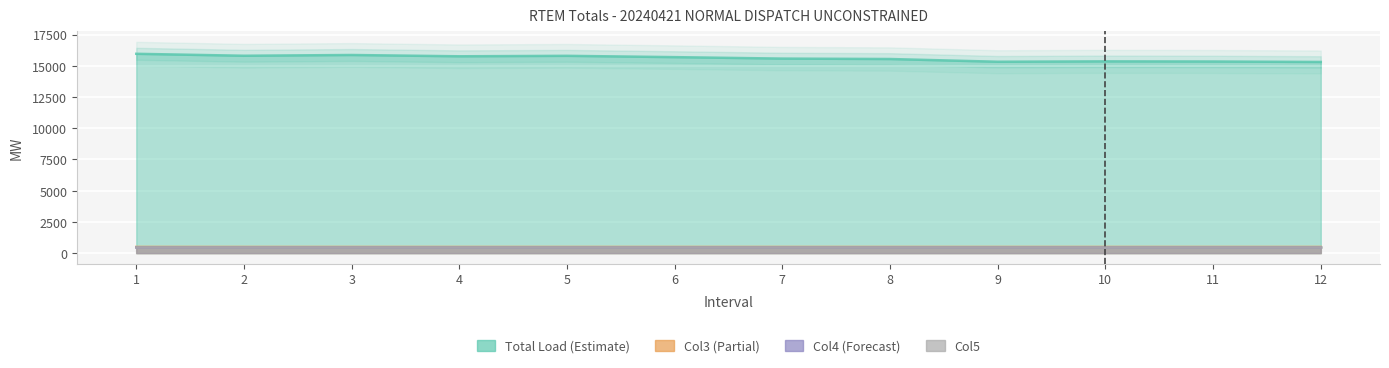

Reading right to left, extract all data points from this chart.

Total_Load: 12=15310.6	11=15347.6	10=15359.6	9=15328.8	8=15547.0	7=15580.8	6=15697.4	5=15802.5	4=15765.3	3=15869.2	2=15808.4	1=15964.6
Col3: 12=493.3	11=493.3	10=493.3	9=493.3	8=493.3	7=493.3	6=493.3	5=493.3	4=493.3	3=493.3	2=493.3	1=495.1
Col4: 12=451.7	11=451.7	10=451.7	9=451.7	8=451.7	7=451.7	6=451.7	5=451.7	4=451.7	3=451.7	2=451.7	1=449.9